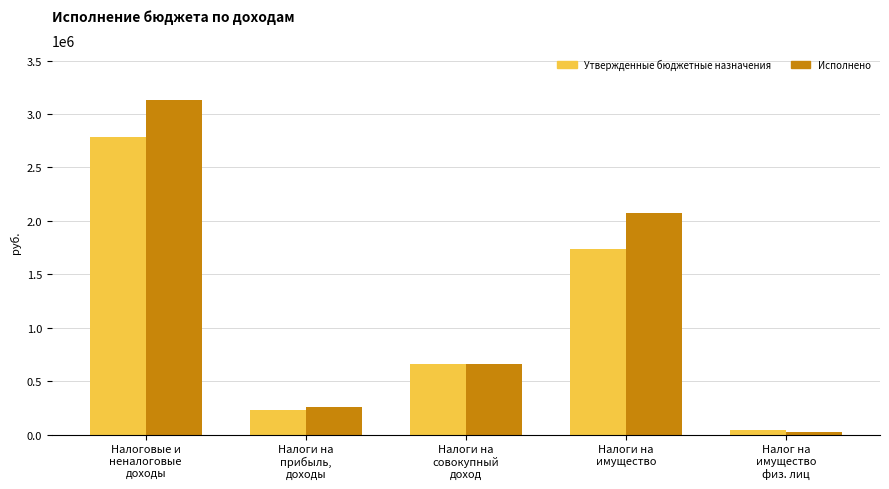

Which series has the largest range (max minus min)?

Исполнено